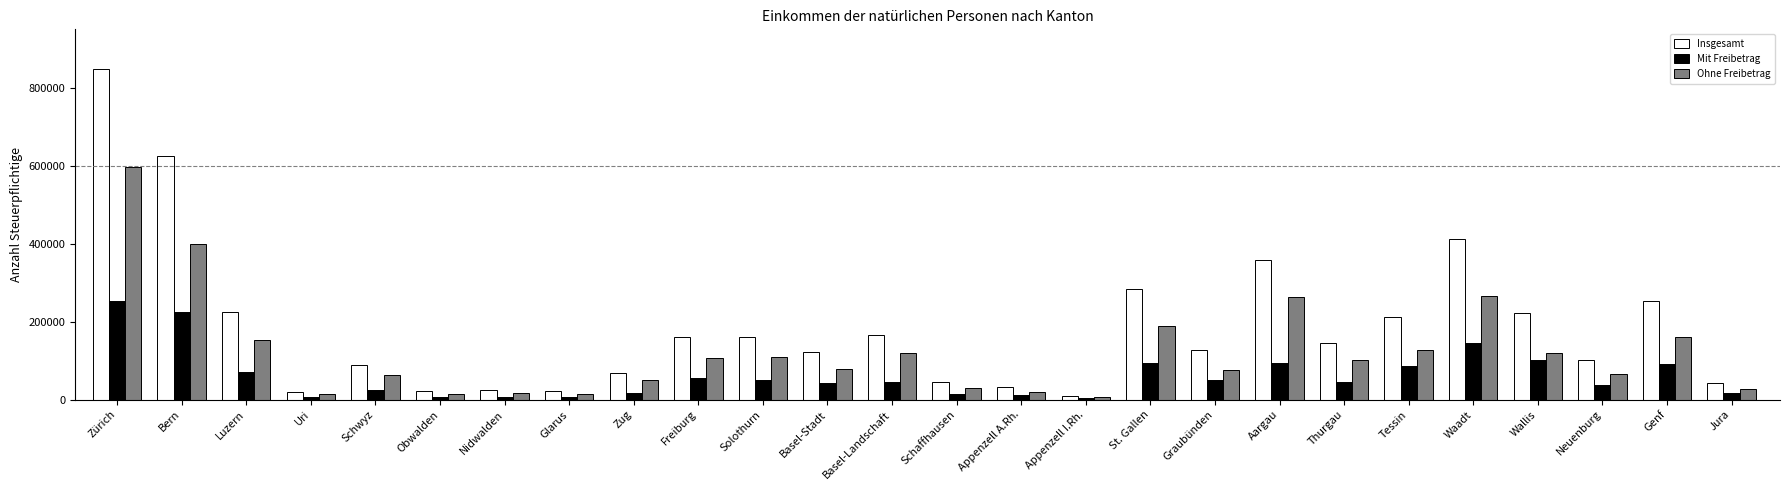

At which category is the sum across all series the highest?

Zürich